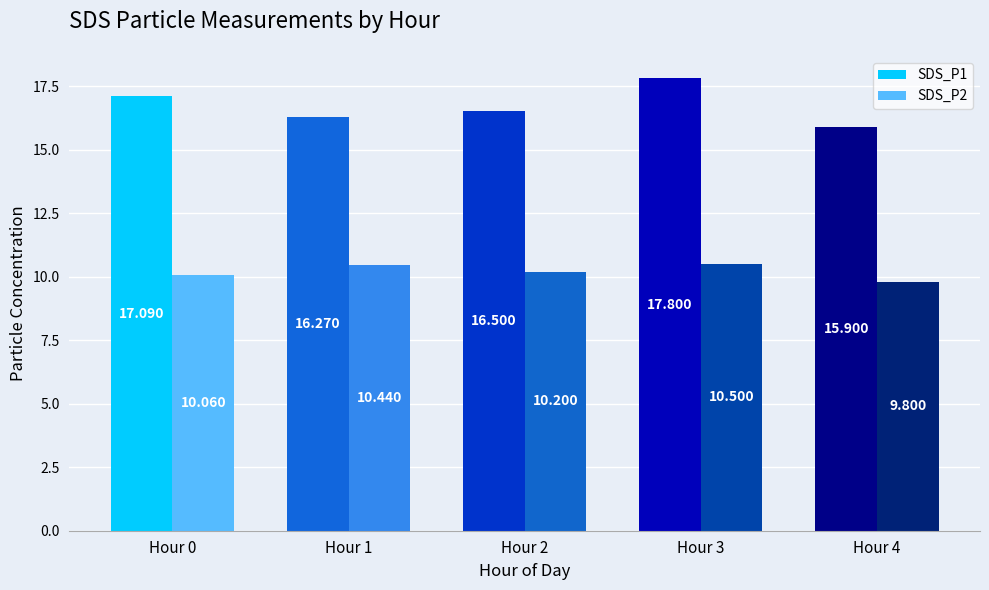

What is the value of the SDS_P1 bar at the 1st from the left?

17.1